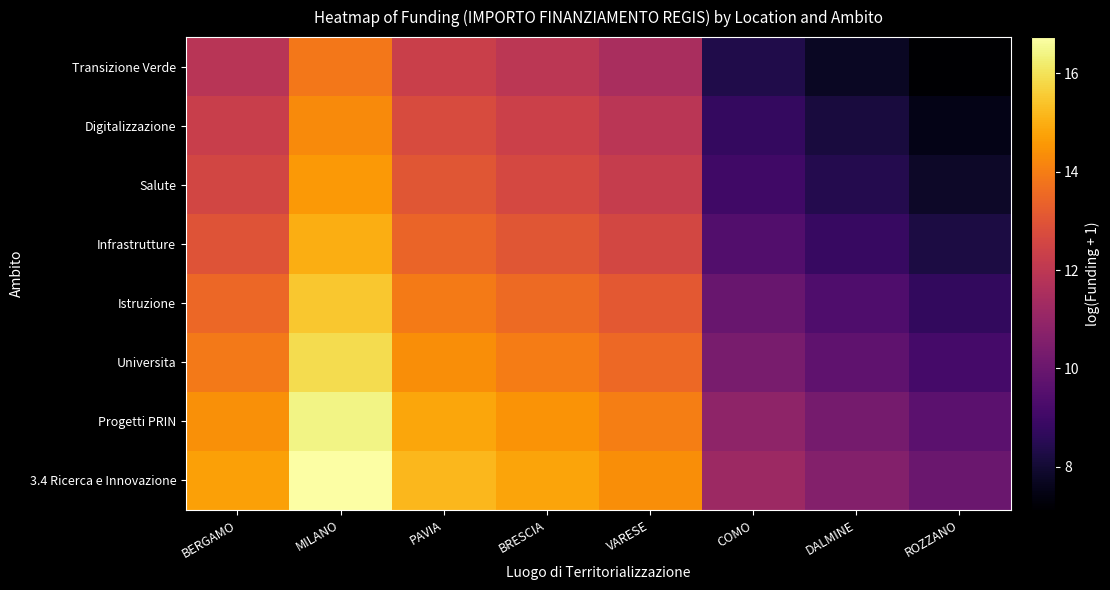

Reading right to left, transcribe all the data shown in this chart.

3.4 Ricerca e Innovazione: ROZZANO=10.0	DALMINE=10.6	COMO=11.2	VARESE=14.4	BRESCIA=14.8	PAVIA=15.2	MILANO=16.7	BERGAMO=14.7
Progetti PRIN: ROZZANO=9.6	DALMINE=10.3	COMO=10.9	VARESE=14.0	BRESCIA=14.5	PAVIA=14.9	MILANO=16.4	BERGAMO=14.4
Universita: ROZZANO=9.1	DALMINE=9.7	COMO=10.4	VARESE=13.5	BRESCIA=14.0	PAVIA=14.3	MILANO=15.9	BERGAMO=13.9
Istruzione: ROZZANO=8.7	DALMINE=9.3	COMO=9.9	VARESE=13.1	BRESCIA=13.6	PAVIA=13.9	MILANO=15.5	BERGAMO=13.5
Infrastrutture: ROZZANO=8.2	DALMINE=8.8	COMO=9.4	VARESE=12.6	BRESCIA=13.0	PAVIA=13.4	MILANO=15.0	BERGAMO=13.0
Salute: ROZZANO=7.8	DALMINE=8.4	COMO=9.0	VARESE=12.2	BRESCIA=12.6	PAVIA=13.0	MILANO=14.6	BERGAMO=12.6
Digitalizzazione: ROZZANO=7.5	DALMINE=8.1	COMO=8.7	VARESE=11.9	BRESCIA=12.4	PAVIA=12.7	MILANO=14.3	BERGAMO=12.3
Transizione Verde: ROZZANO=7.1	DALMINE=7.7	COMO=8.3	VARESE=11.5	BRESCIA=11.9	PAVIA=12.3	MILANO=13.9	BERGAMO=11.9